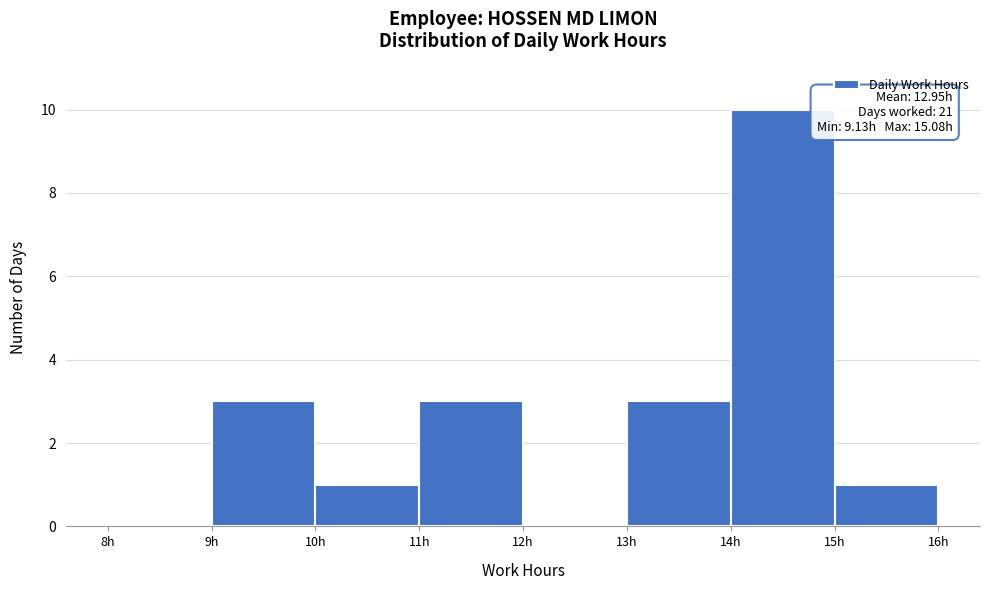

Over which range of the x-axis is the bar tallest?

14 to 15